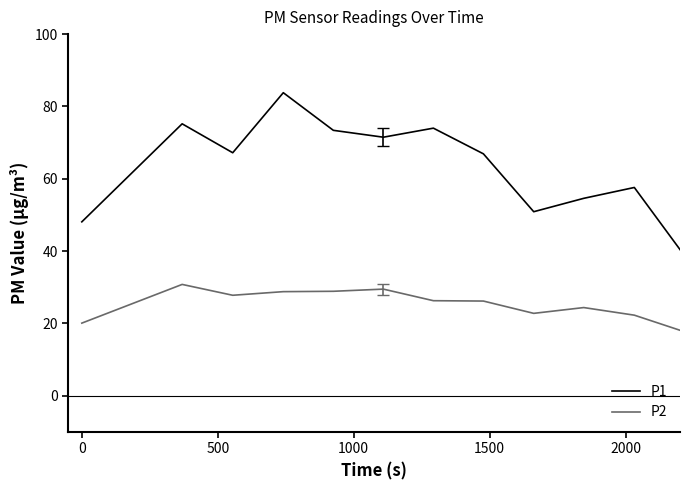

Which series has the largest range (max minus min)?

P1